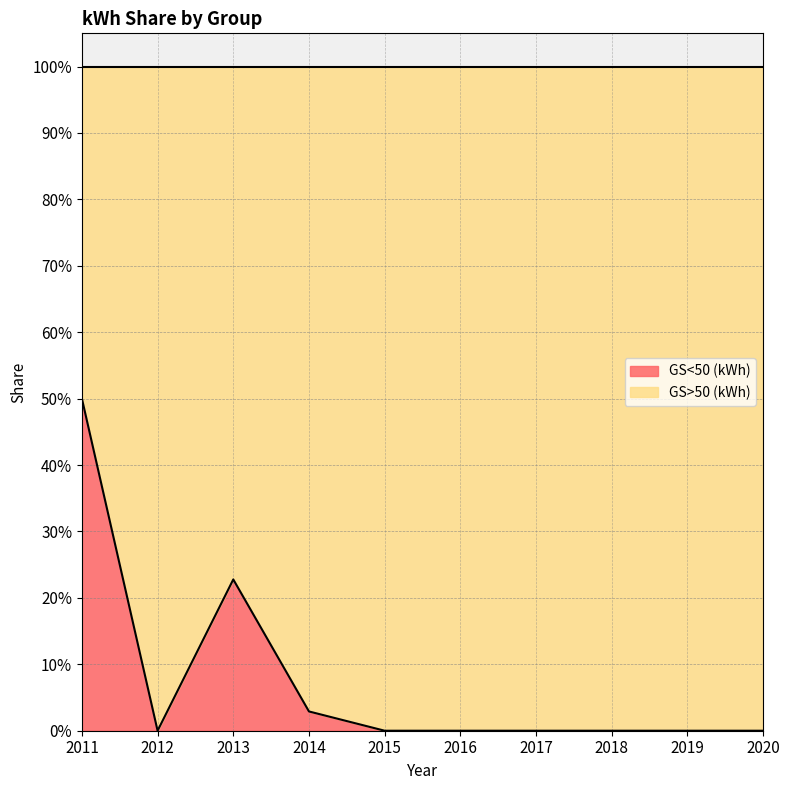

The value at 2014 is 0.0. True or false?

True